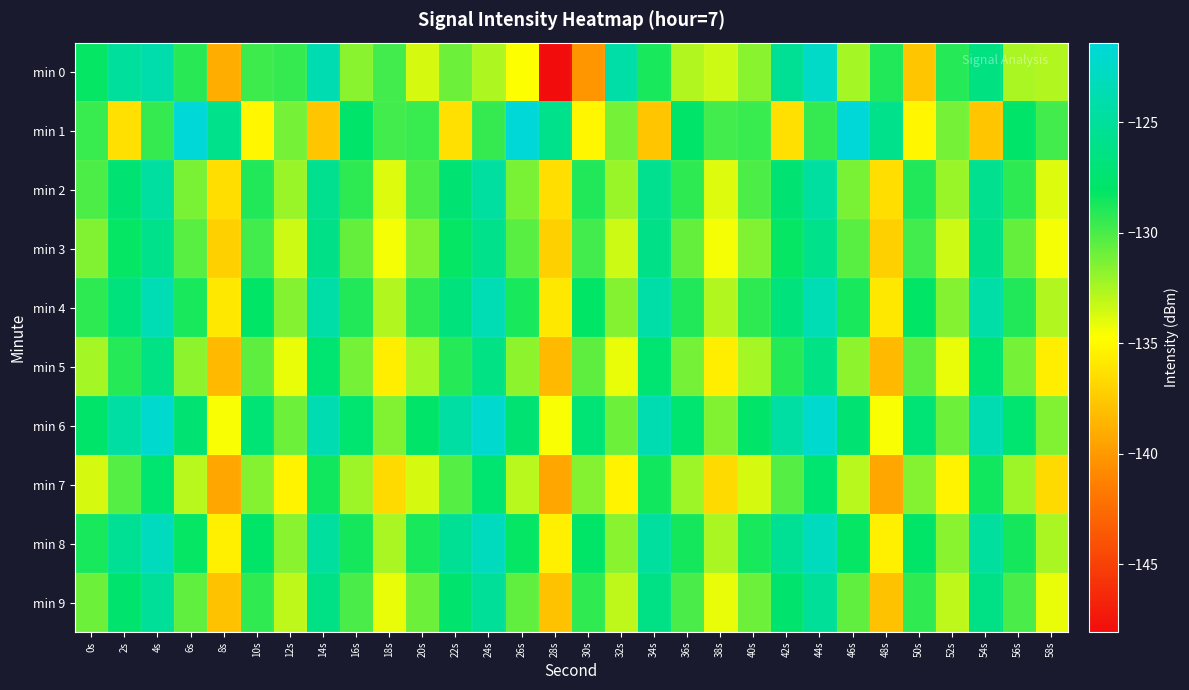

What is the minimum value shown in the chart?

-148.1